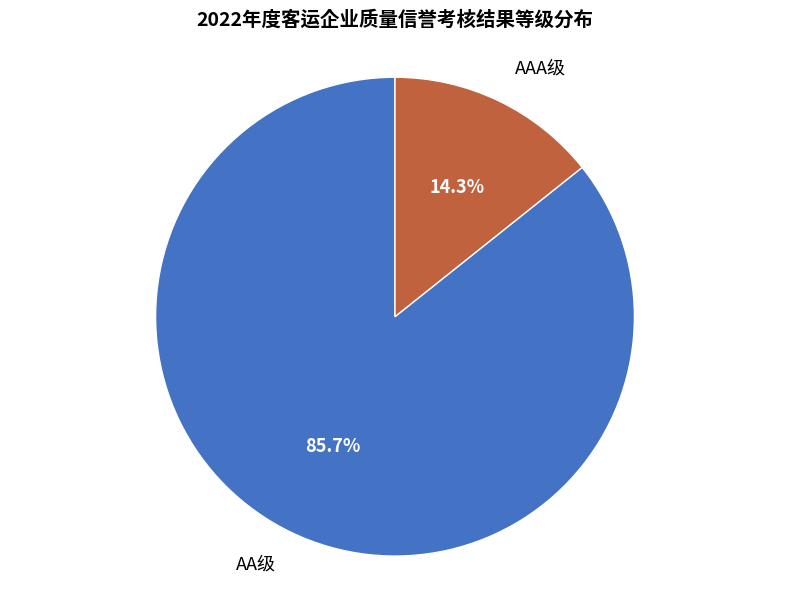

What percentage is the AA级 slice, to the nearest percent?

86%